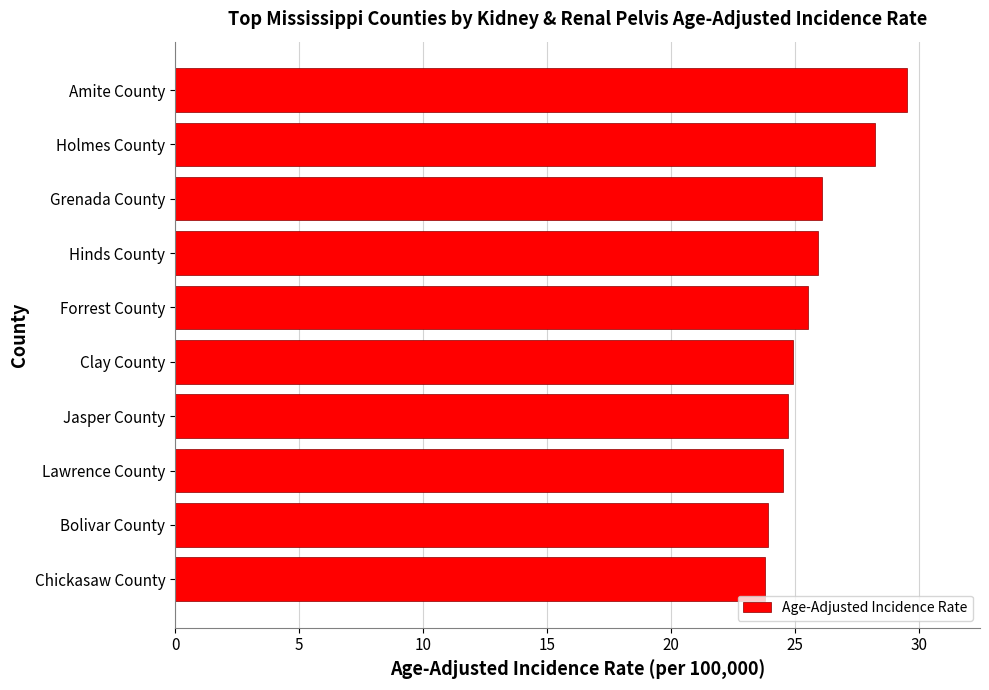

Which has a higher value, Jasper County or Hinds County?

Hinds County